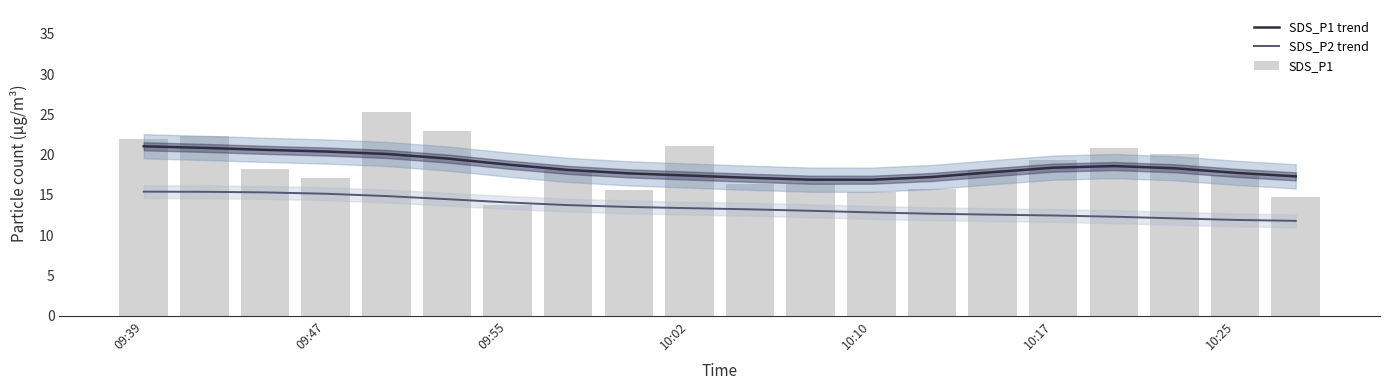

Count the number of data series in this chart.

3